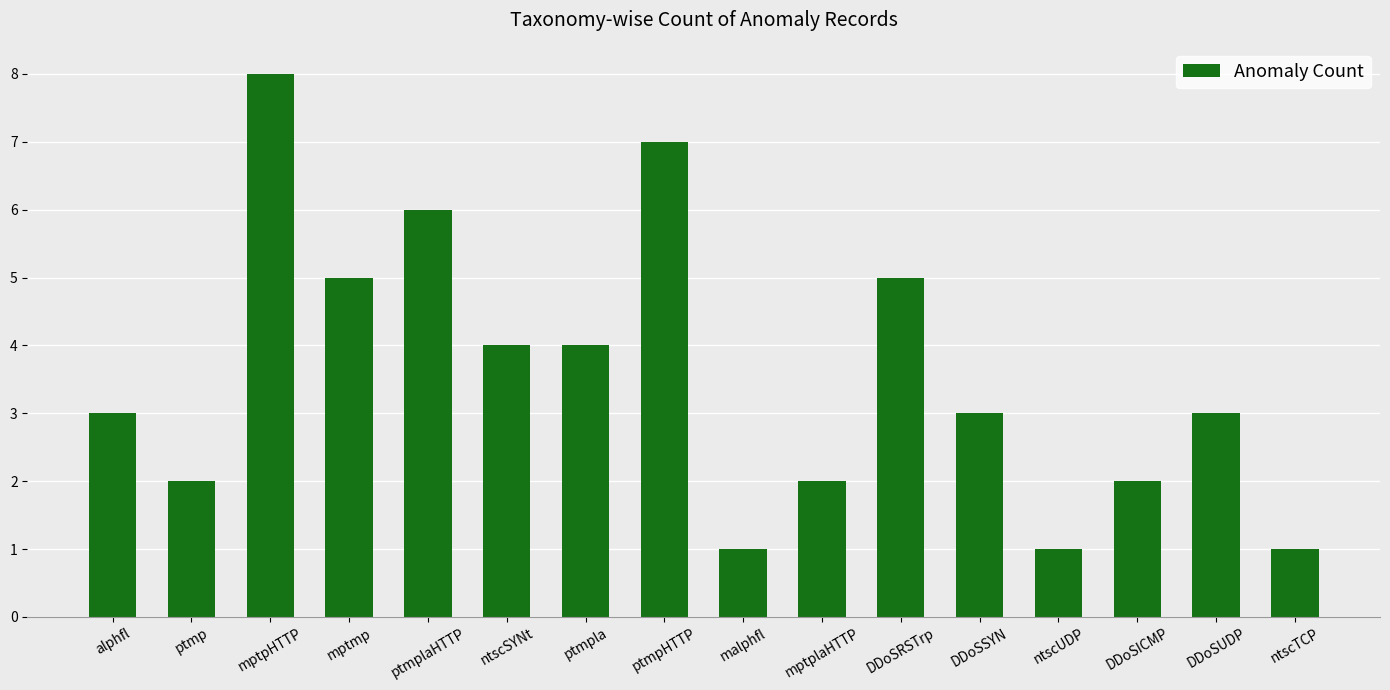

Count the number of categories in the chart.

16